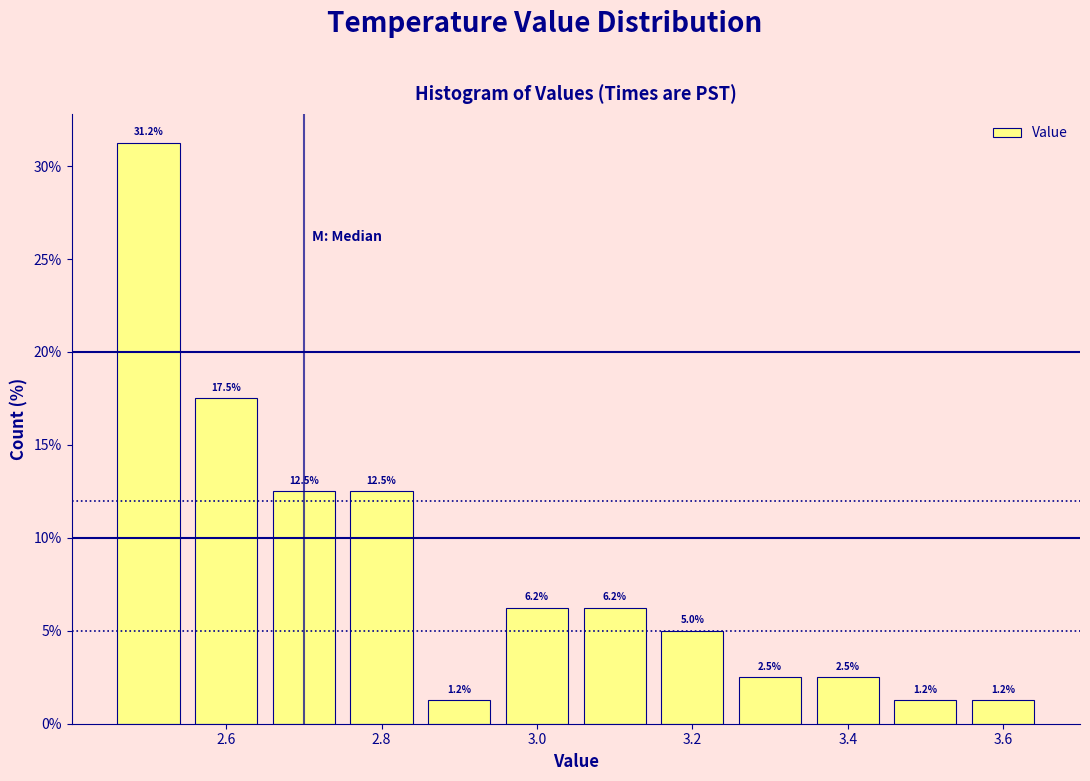

Reading left to right, list every bar in this chart as the range it spans on the x-axis followed by its height. The bar edges are not printed on the chart, so give them approximately, as read against the axis.

2.45 to 2.55: 31.2
2.55 to 2.65: 17.5
2.65 to 2.75: 12.5
2.75 to 2.85: 12.5
2.85 to 2.95: 1.2
2.95 to 3.05: 6.2
3.05 to 3.15: 6.2
3.15 to 3.25: 5.0
3.25 to 3.35: 2.5
3.35 to 3.45: 2.5
3.45 to 3.55: 1.2
3.55 to 3.65: 1.2